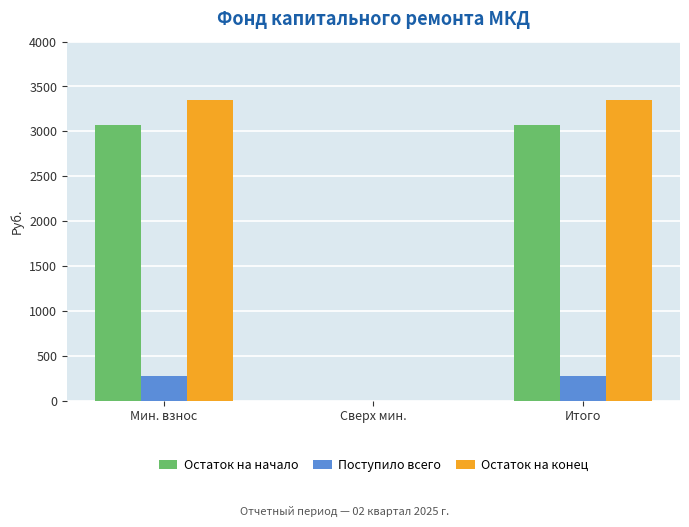

What is the greatest value displayed?

3350.0